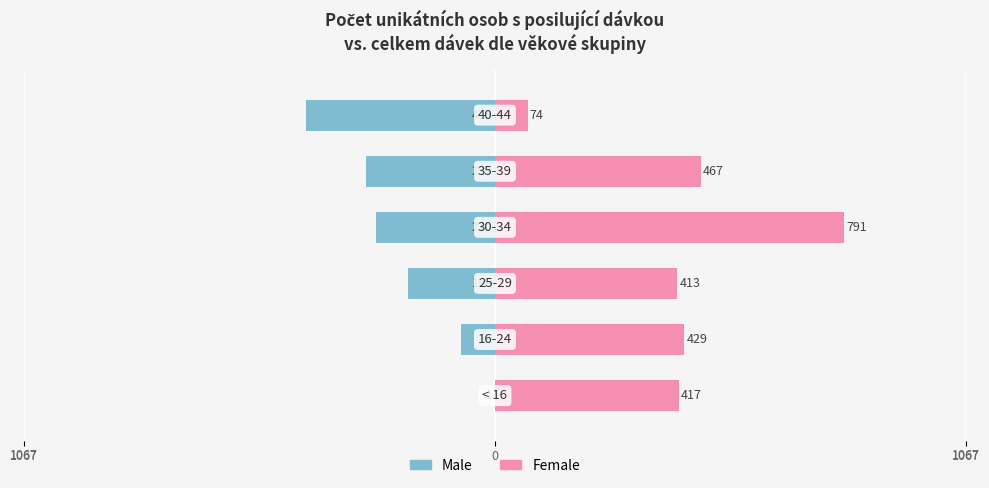

What are all the series names shown in the legend?

Male, Female